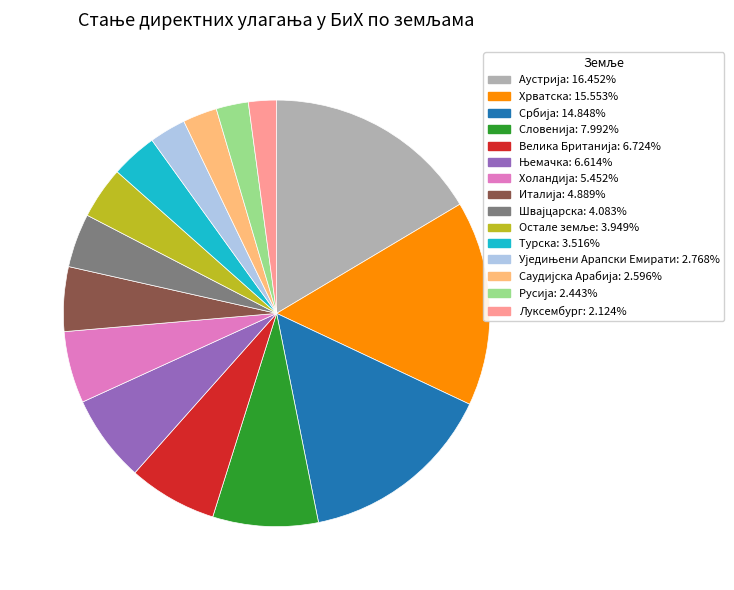

Is there any slice that represents more than half of the pie?

No